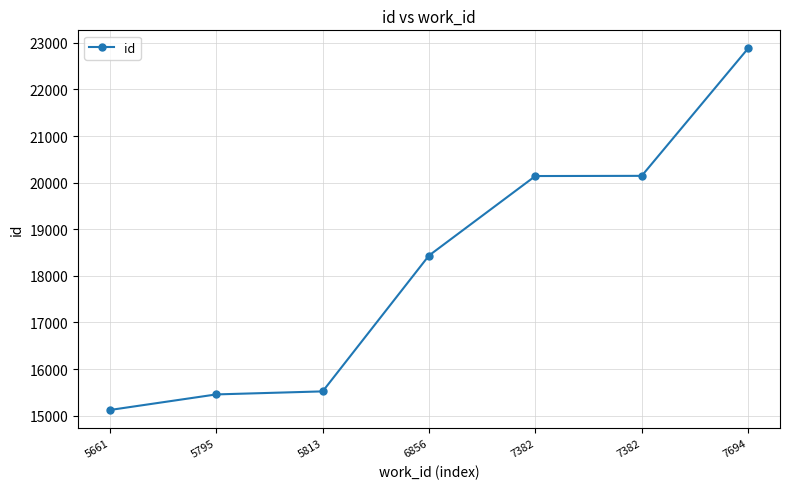

What value does the data have at 7382?

20142